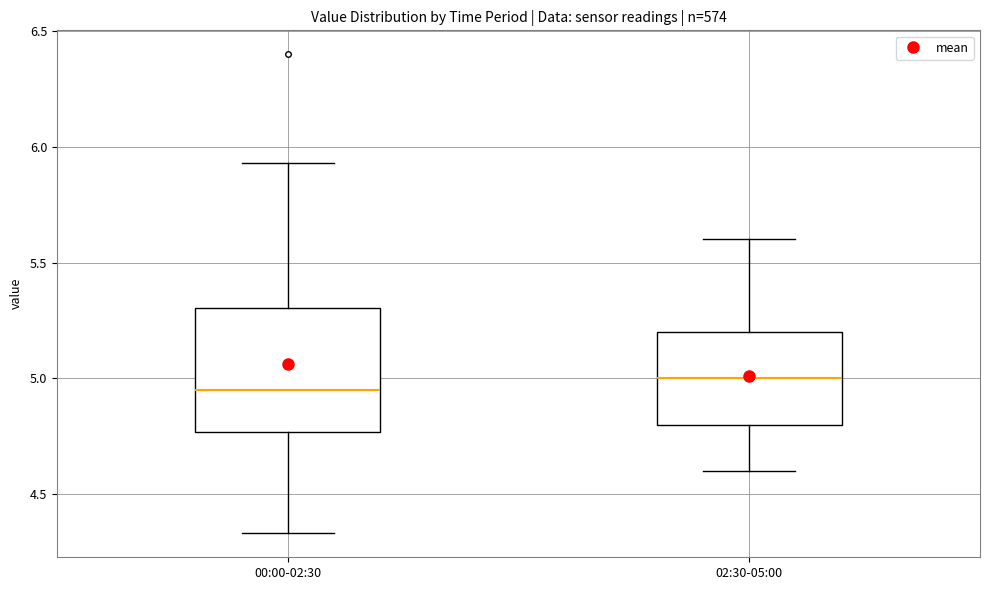

Reading left to right, transcribe this box plot: for each box, give where its median line is, the range the box spans, and where its two whiskers end, as read against the y-axis. The values are not printed on the chart, so give them approximately, as read against the axis.

00:00-02:30: median 4.95, box 4.75 to 5.30, whiskers 4.35 to 5.95
02:30-05:00: median 5.00, box 4.80 to 5.20, whiskers 4.60 to 5.60